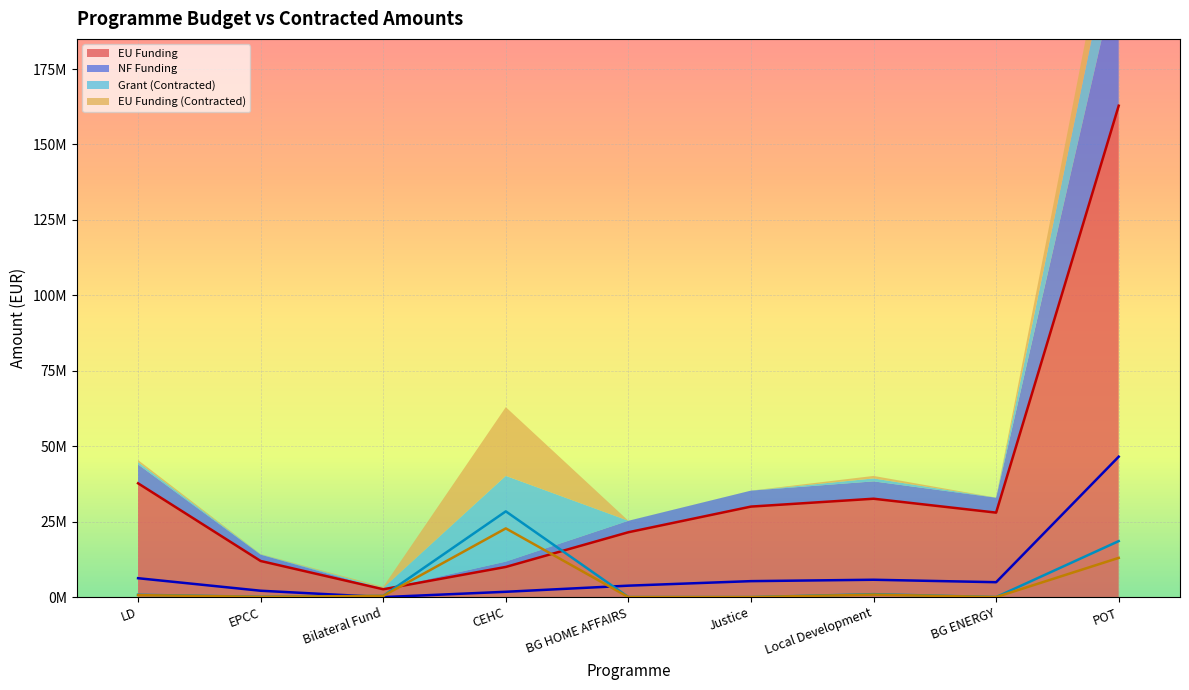

What is the sum of all Grant (Contracted) values?

49254658.3